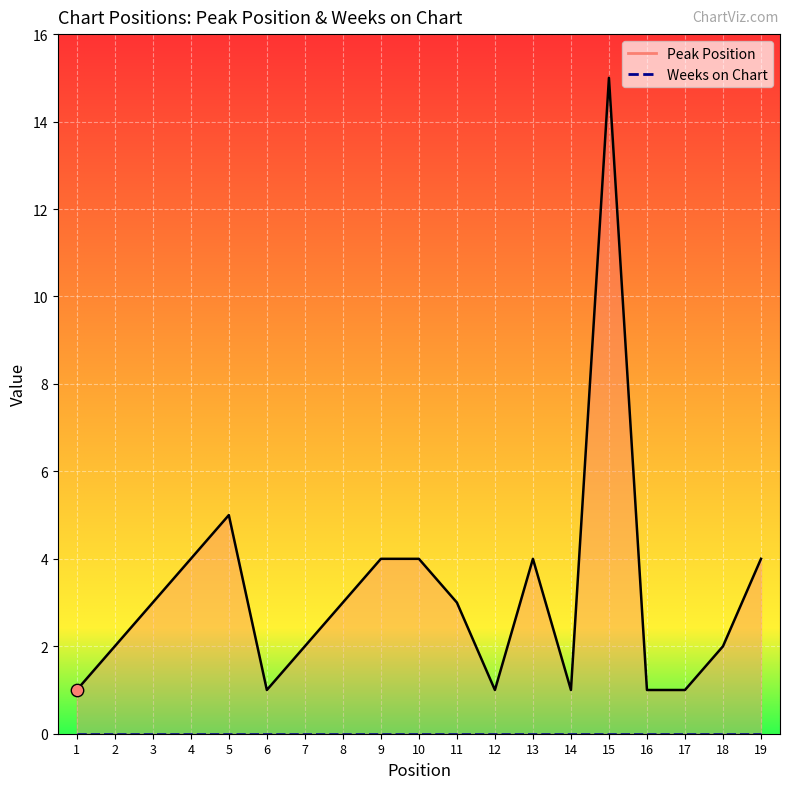

What is the ratio of the value at 17 to the value at 12?

1.0